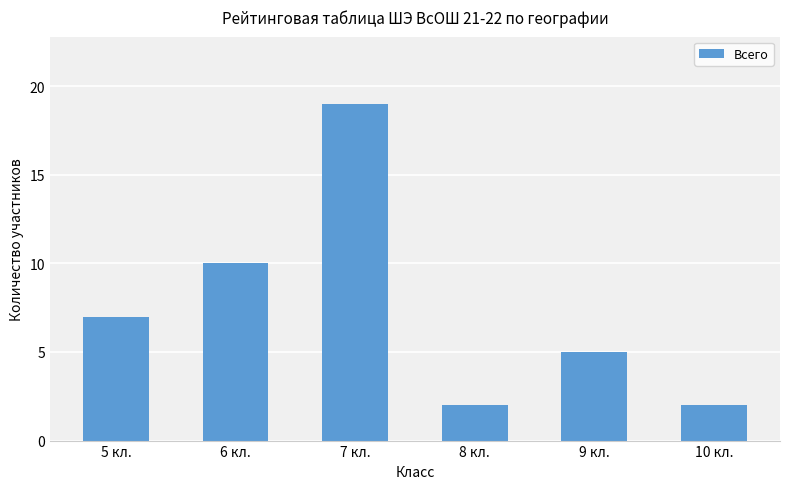

What is the label of the 3rd bar from the left?

7 кл.